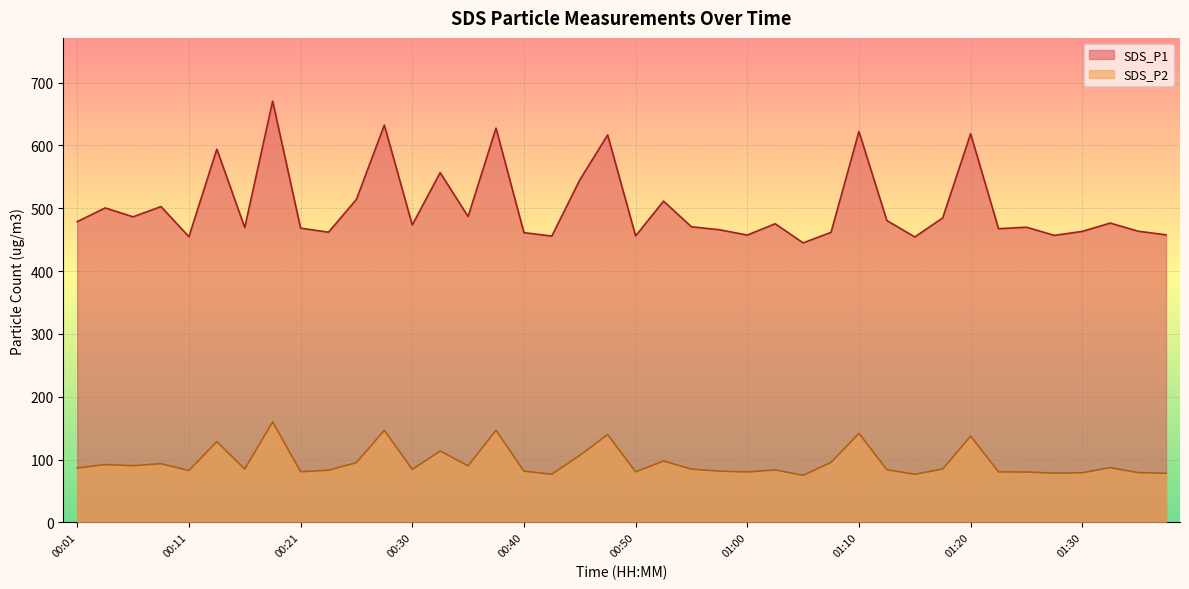

At 01:25, list the series in order from largest to smallest.

SDS_P1, SDS_P2